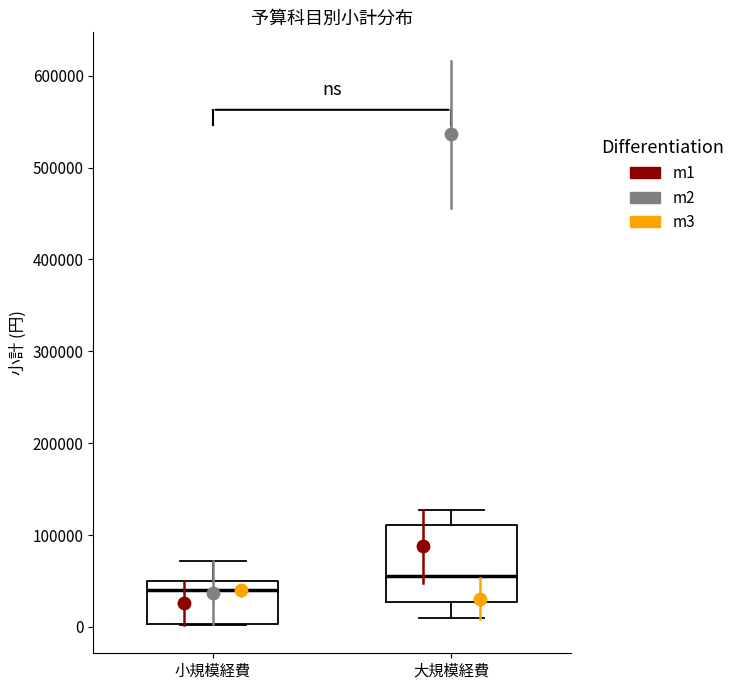

Reading left to right, transcribe this box plot: for each box, give where its median line is, the range the box spans, and where its two whiskers end, as read against the y-axis. The values are not printed on the chart, so give them approximately, as read against the axis.

小規模経費: median 40000, box 0 to 50000, whiskers 0 to 70000
大規模経費: median 60000, box 30000 to 110000, whiskers 10000 to 130000